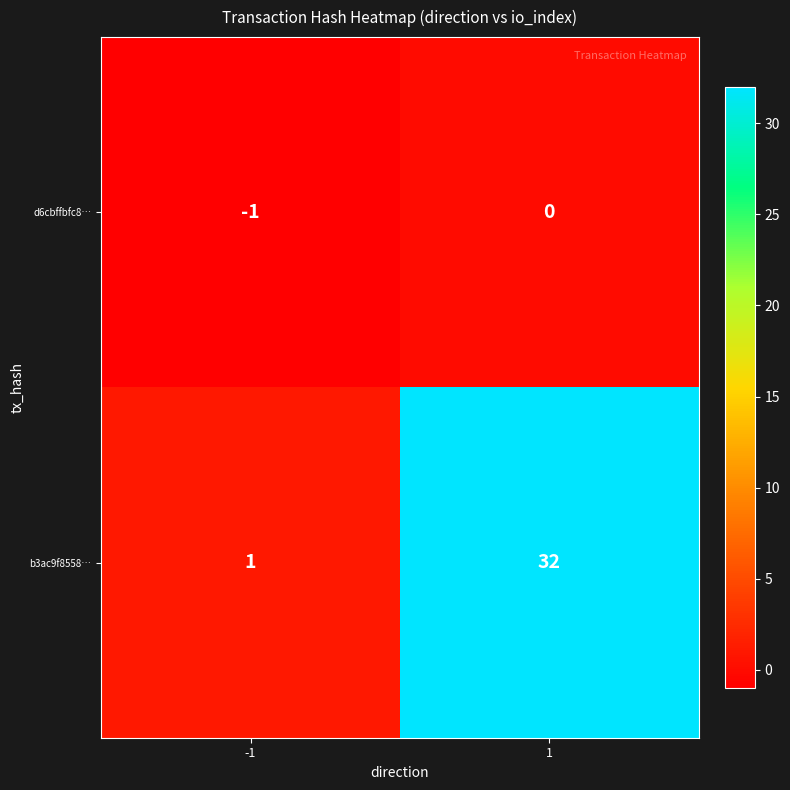

Which series has the widest spread of values?

b3ac9f8558…